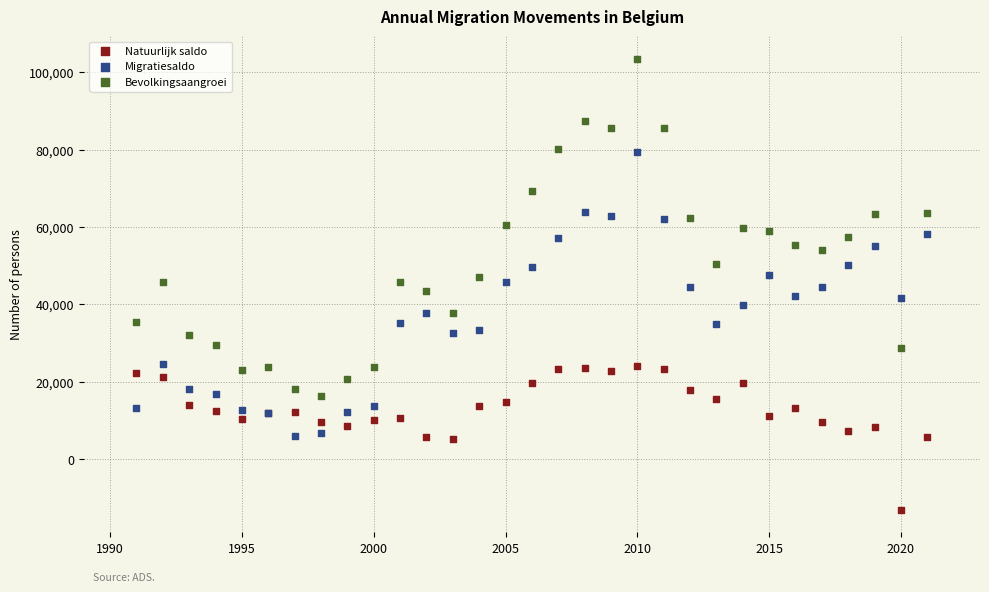

Which series has the widest spread of Y values?

Bevolkingsaangroei